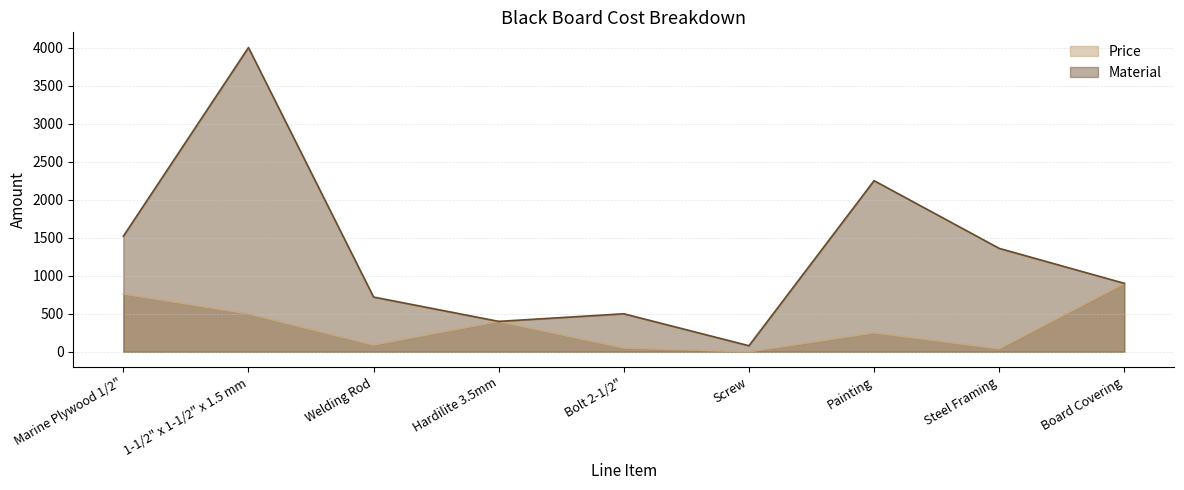

True or false: Material and Price cross at least once.

False